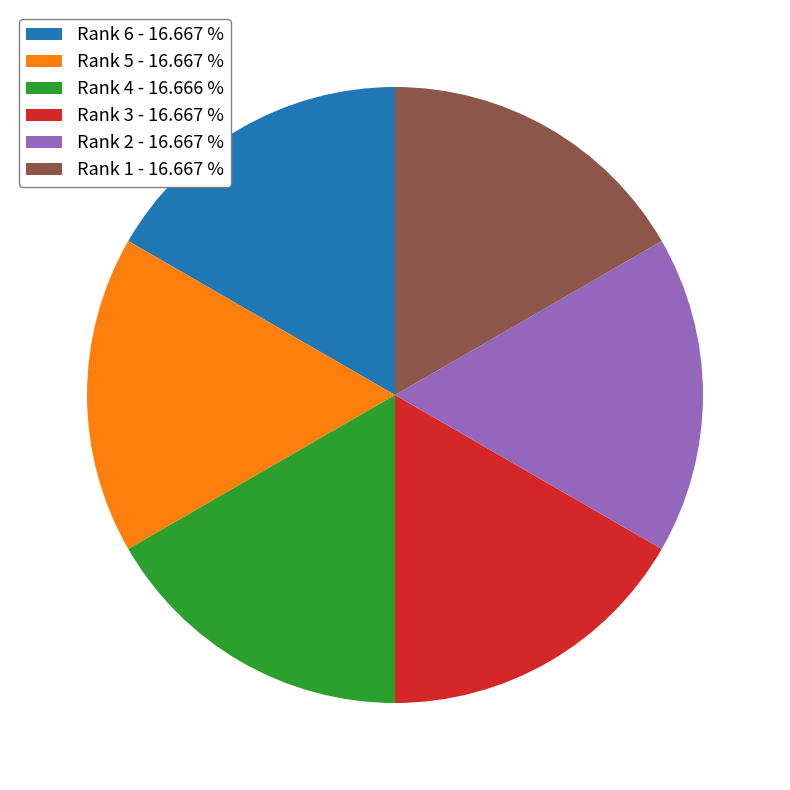

Combined, do Rank 4 - 16.666 % and Rank 3 - 16.667 % account for over 50%?

No